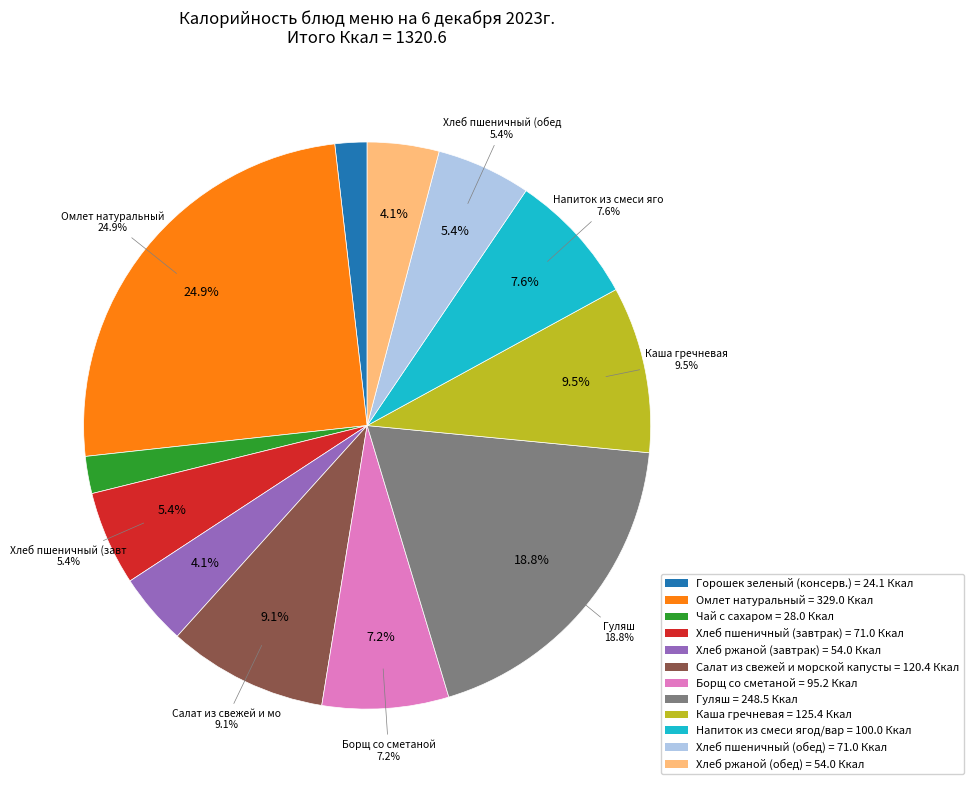

Does any single category account for the majority?

No